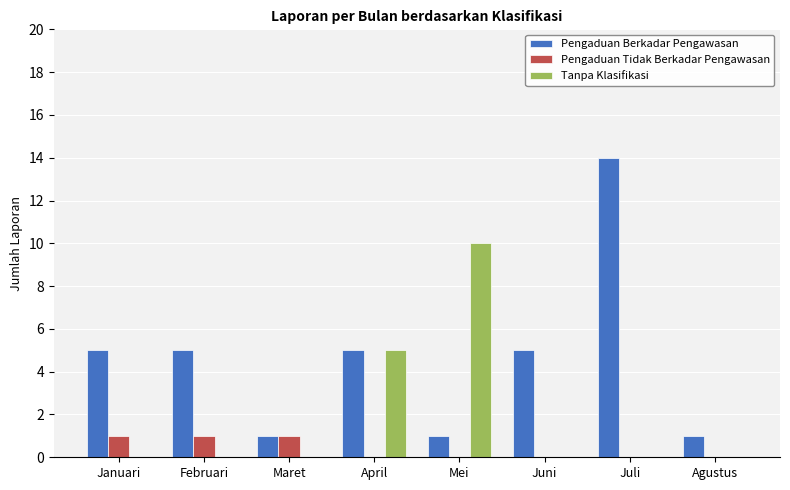

What is the total value across all series at Februari?

6